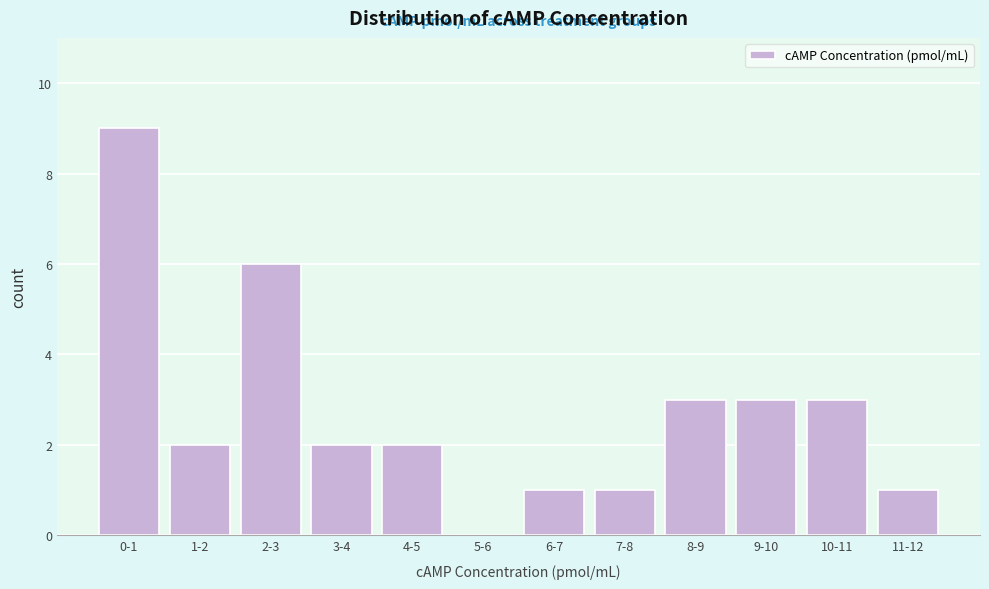

Reading left to right, list all the values displayed in this chart.

0-1=9	1-2=2	2-3=6	3-4=2	4-5=2	5-6=0	6-7=1	7-8=1	8-9=3	9-10=3	10-11=3	11-12=1